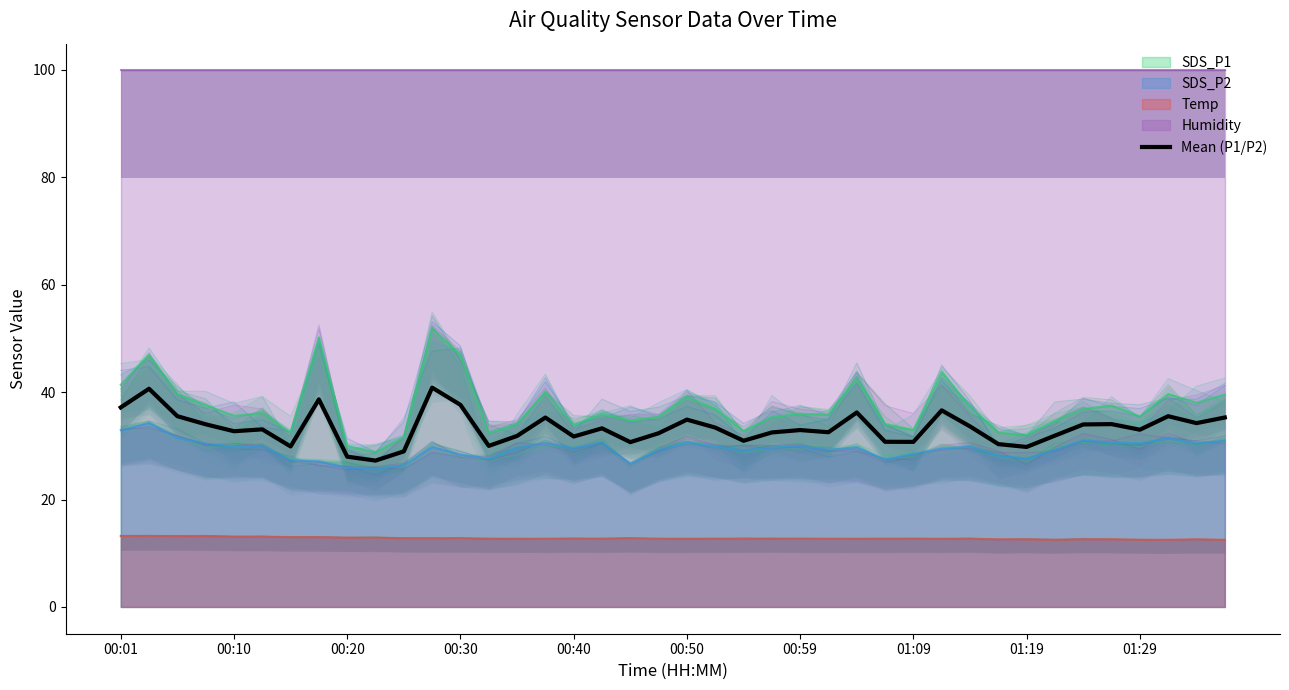

Is it true that the value at 38 is 34.2?

True